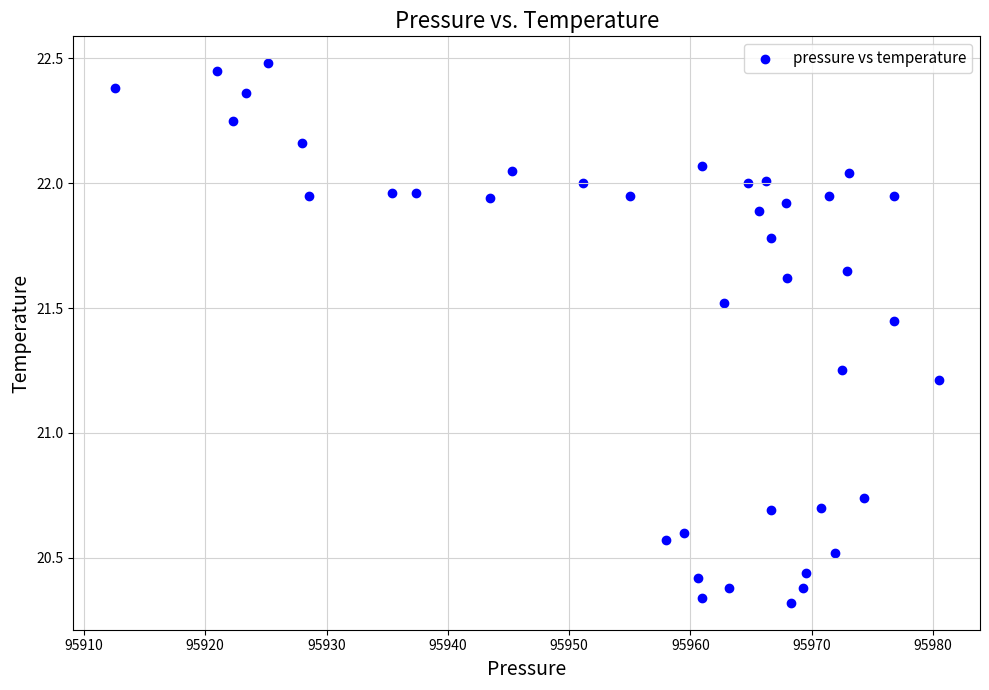

What is the range of X values (max minus min)?

67.9